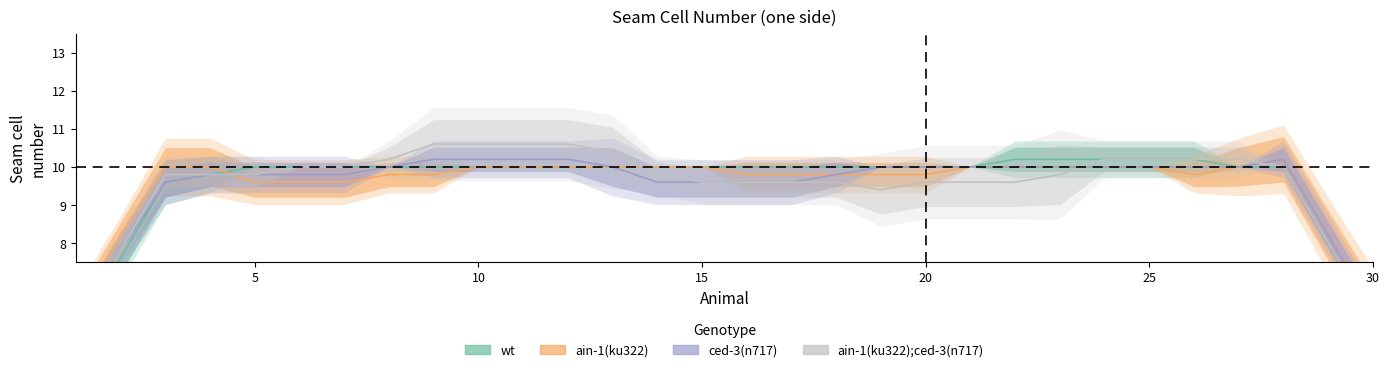

What is the difference between the maximum and minimum values in the ced-3(n717) series?

4.4